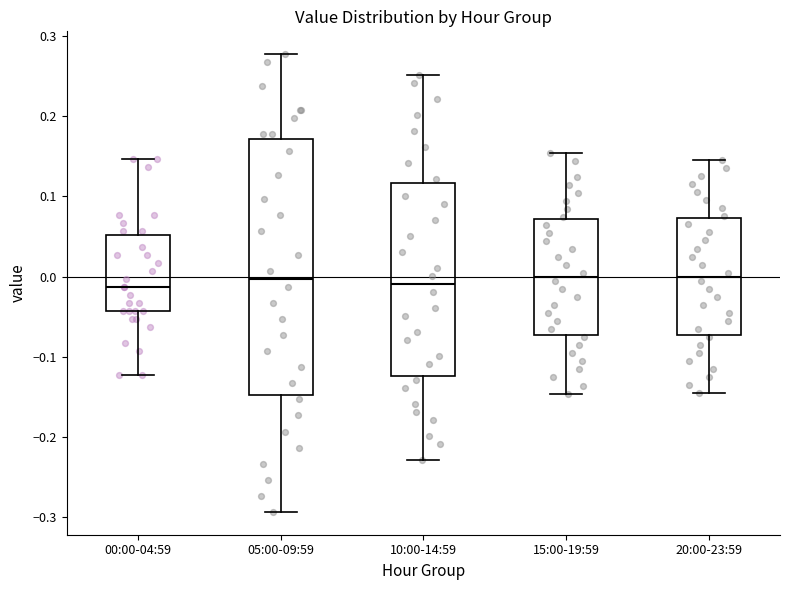

Comparing the boxes themselves (not the whiskers), which one is the tallest?

05:00-09:59